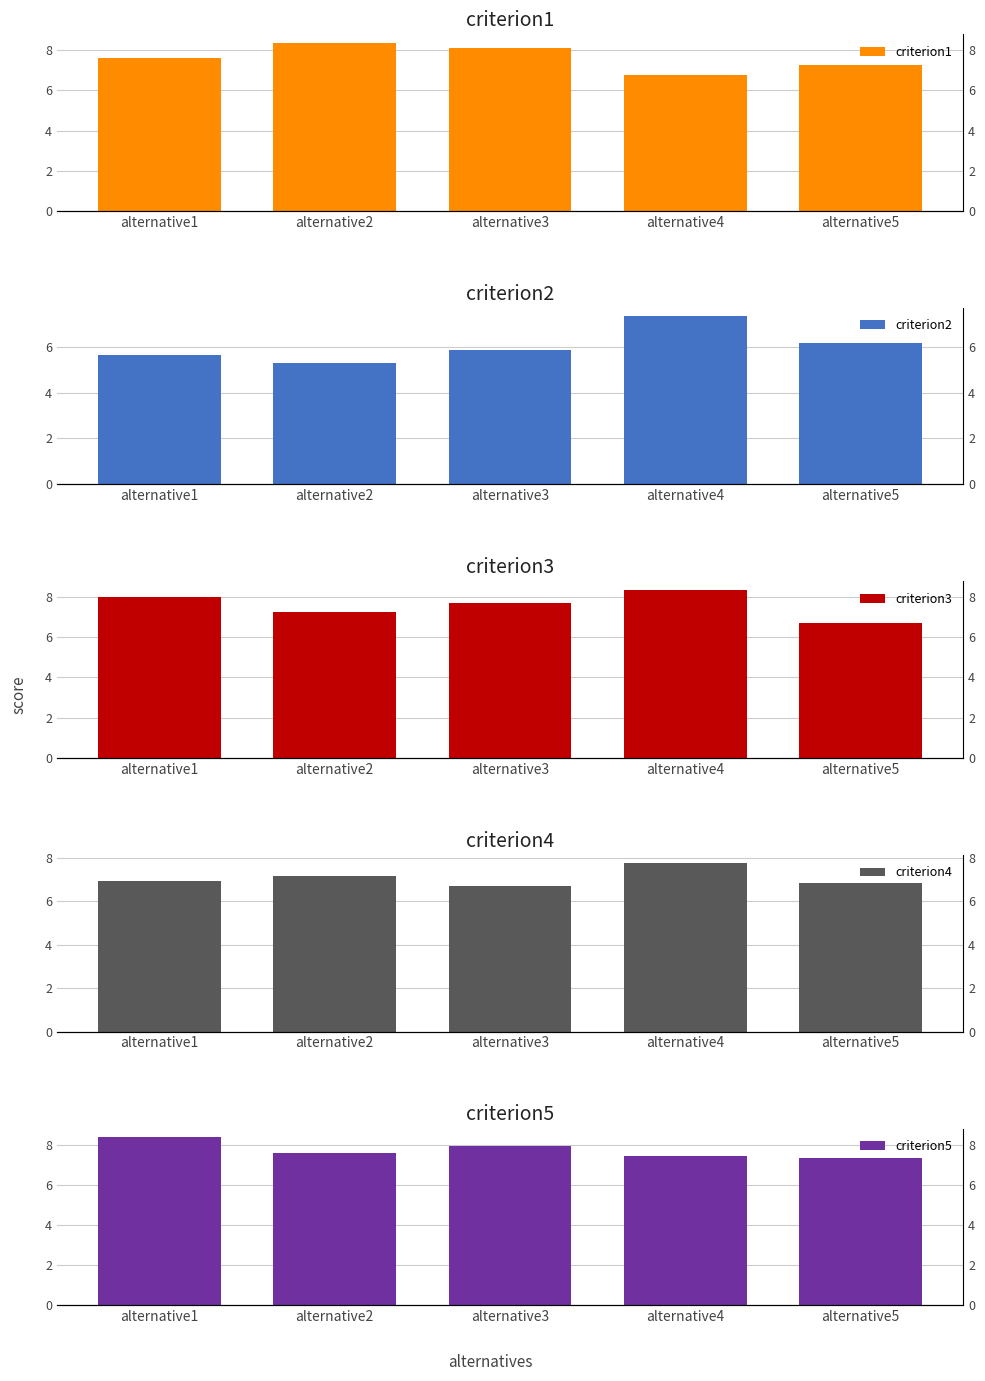

Which series has the largest range (max minus min)?

criterion2